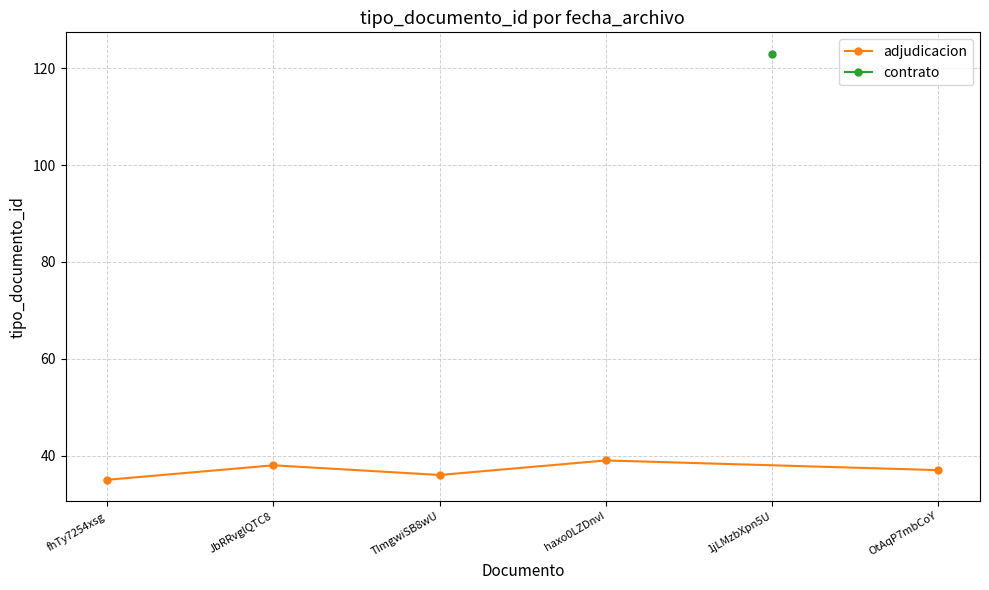

In adjudicacion, how many points are higher than both neighbors (excluding endpoints)?

2